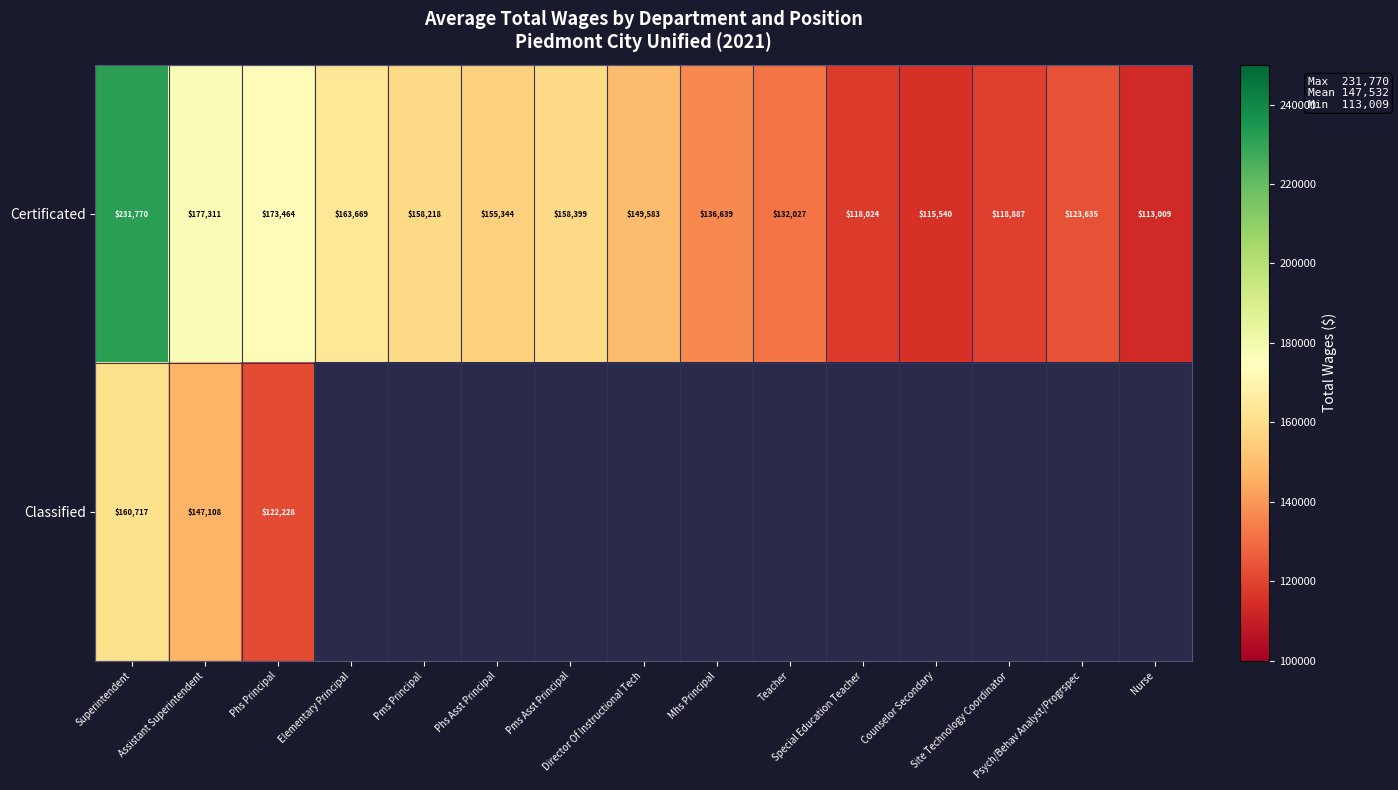

What is the difference between the maximum and minimum values in the Certificated series?

118761